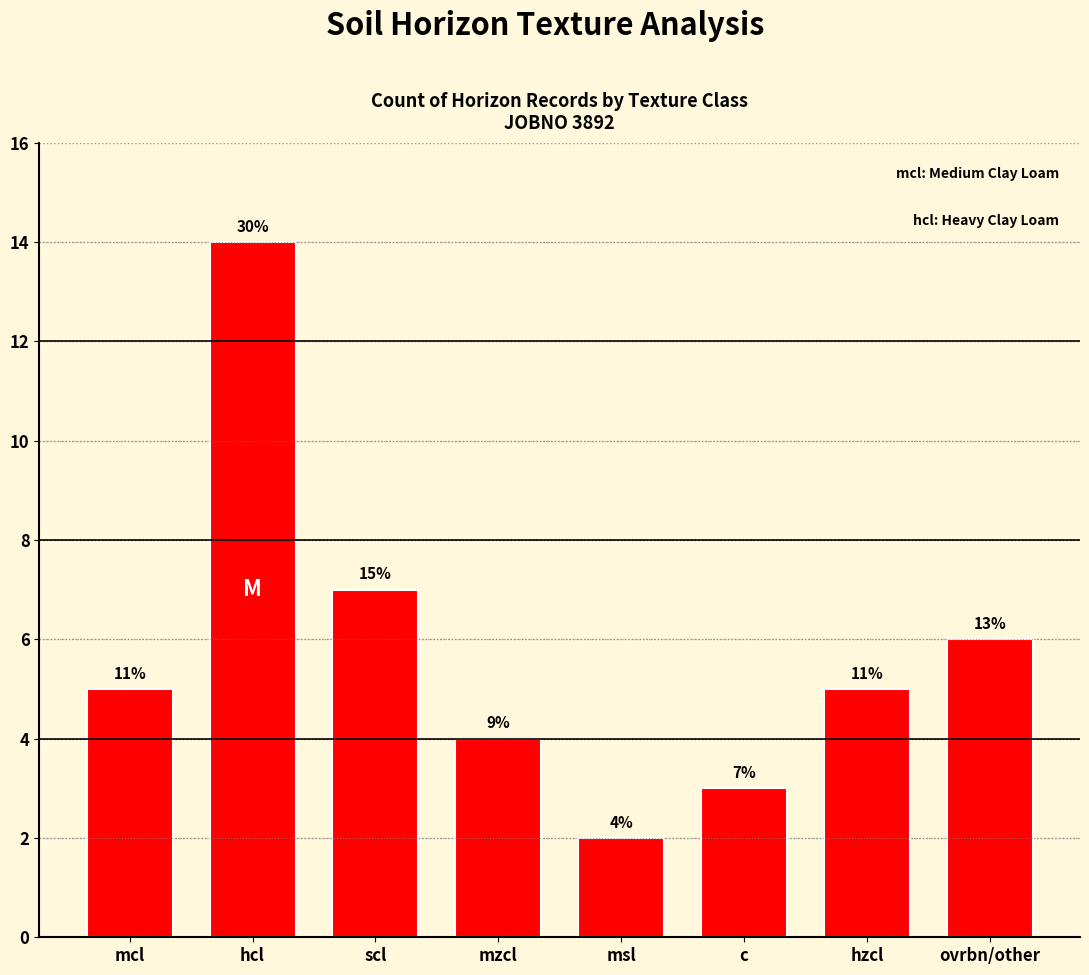

Is it true that the value at scl is 7?

True